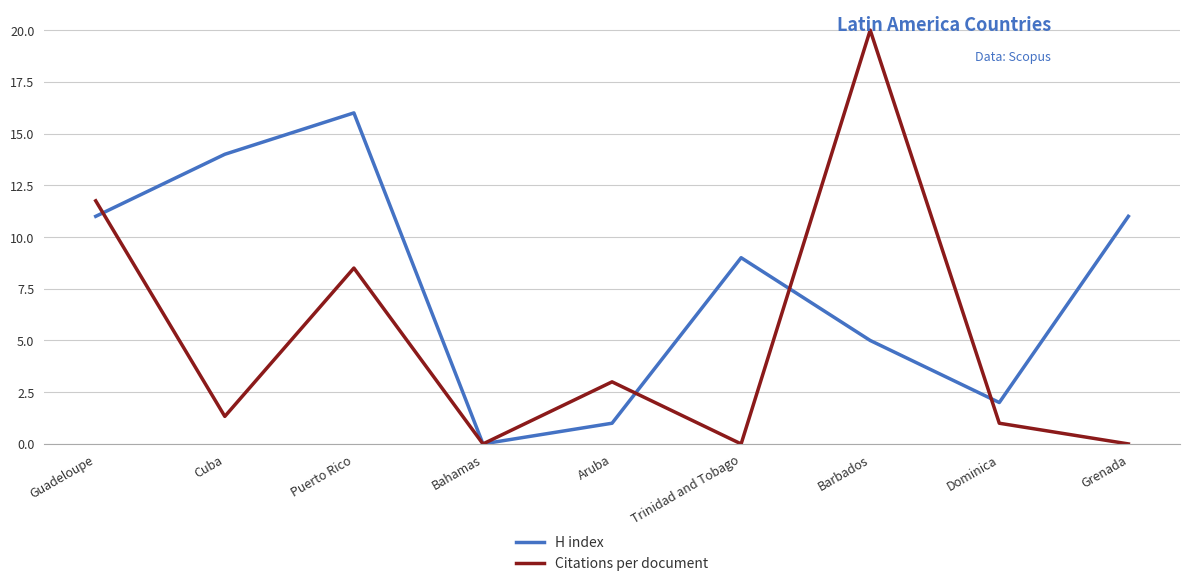

List the series in order of their peak value, highest first.

Citations per document, H index